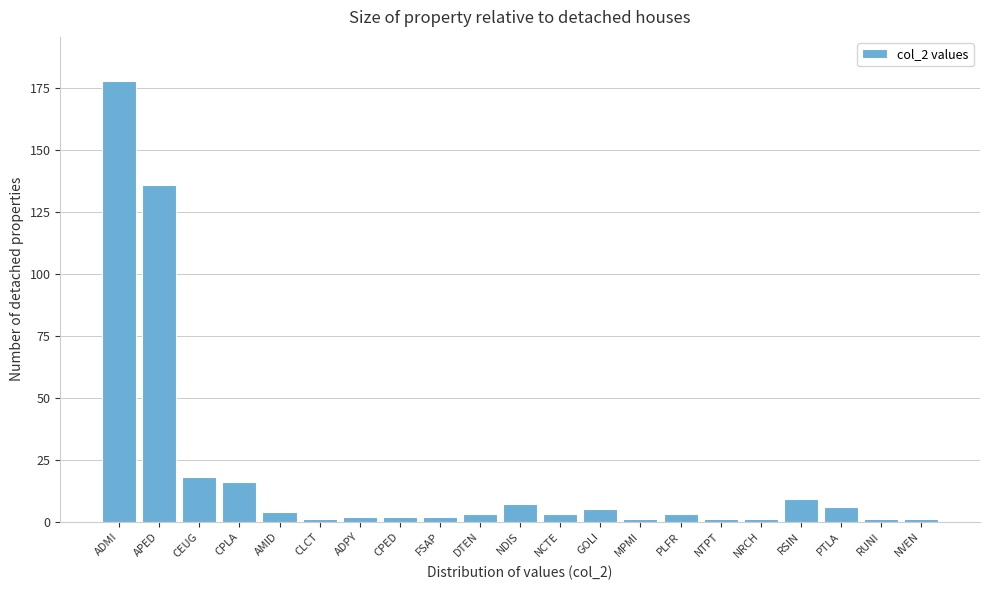

Reading right to left, transcribe all the data shown in this chart.

NVEN=1	RUNI=1	PTLA=6	RSIN=9	NRCH=1	NTPT=1	PLFR=3	MPMI=1	GOLI=5	NCTE=3	NDIS=7	DTEN=3	FSAP=2	CPED=2	ADPY=2	CLCT=1	AMID=4	CPLA=16	CEUG=18	APED=136	ADMI=178